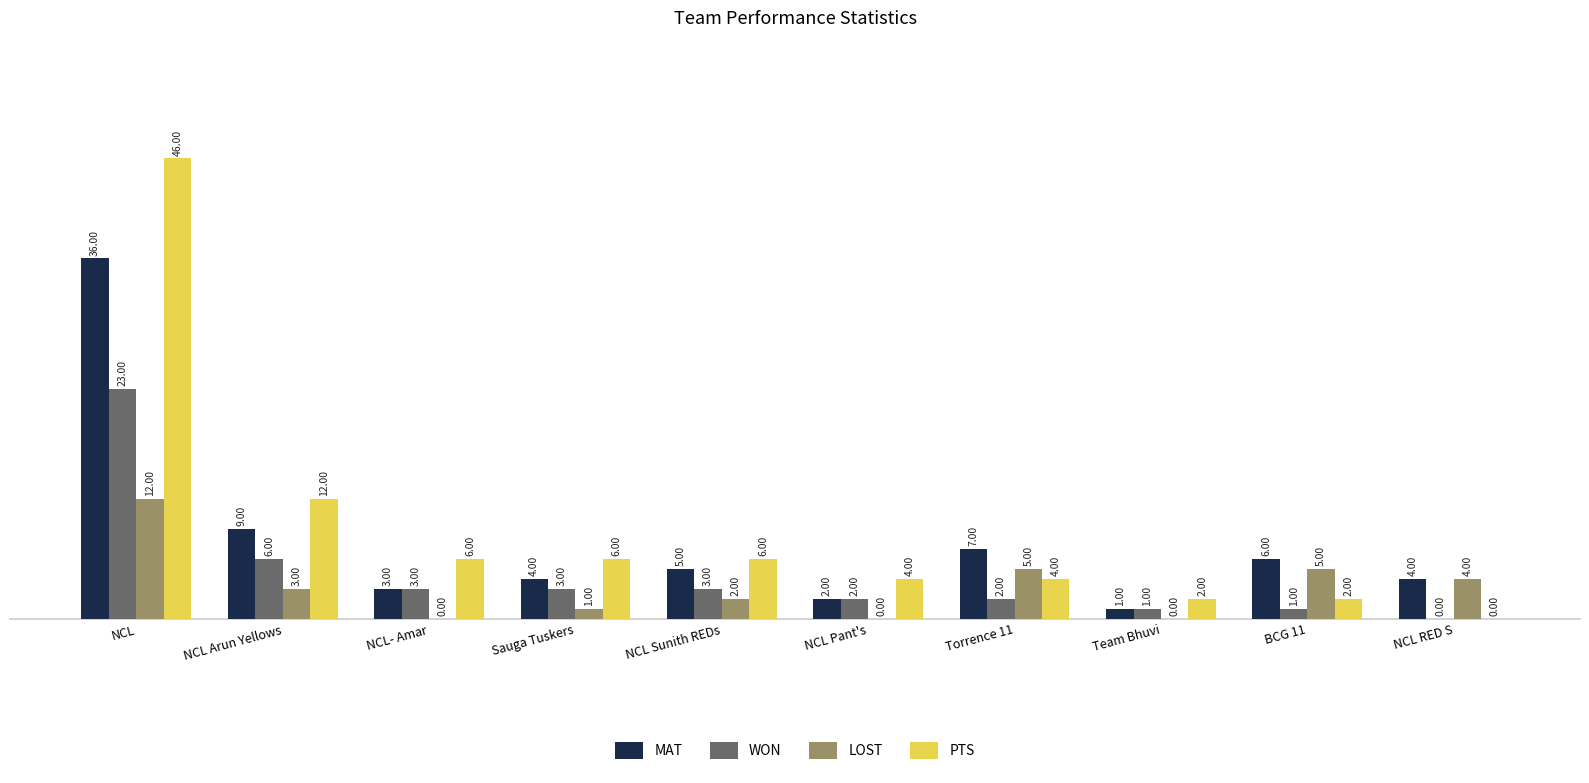

Which category has the highest value in the WON series?

NCL